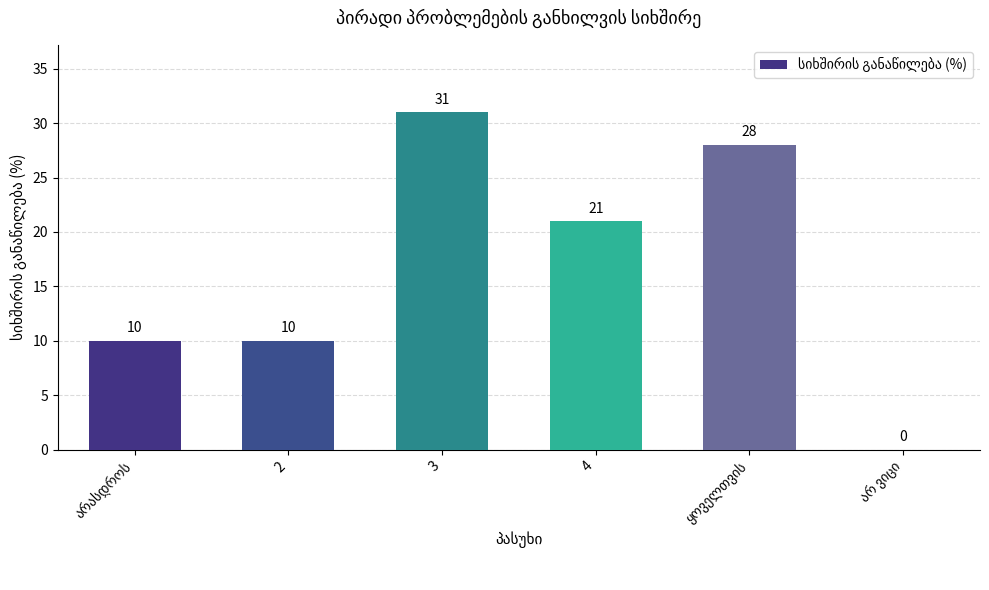

What is the maximum value shown in the chart?

31